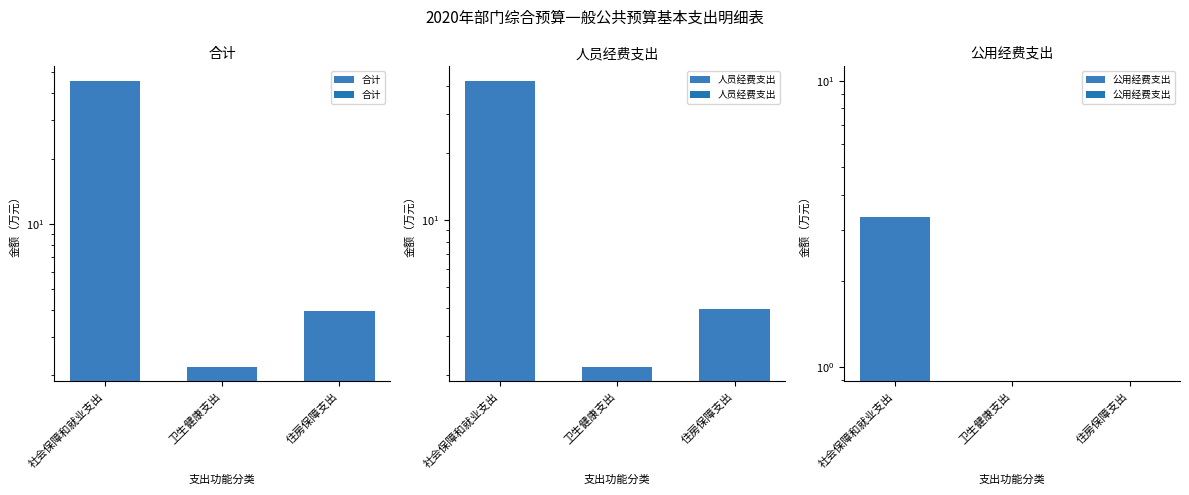

What is the sum of all 人员经费支出 values?

48.6